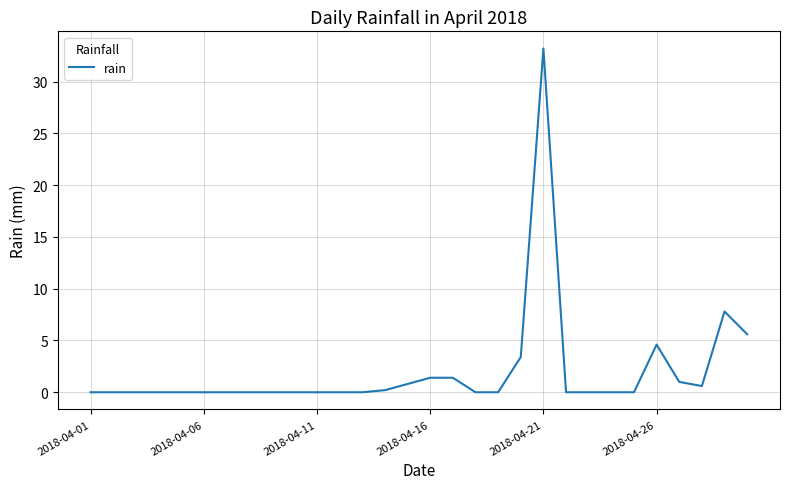

How many distinct data groups are displayed?

1